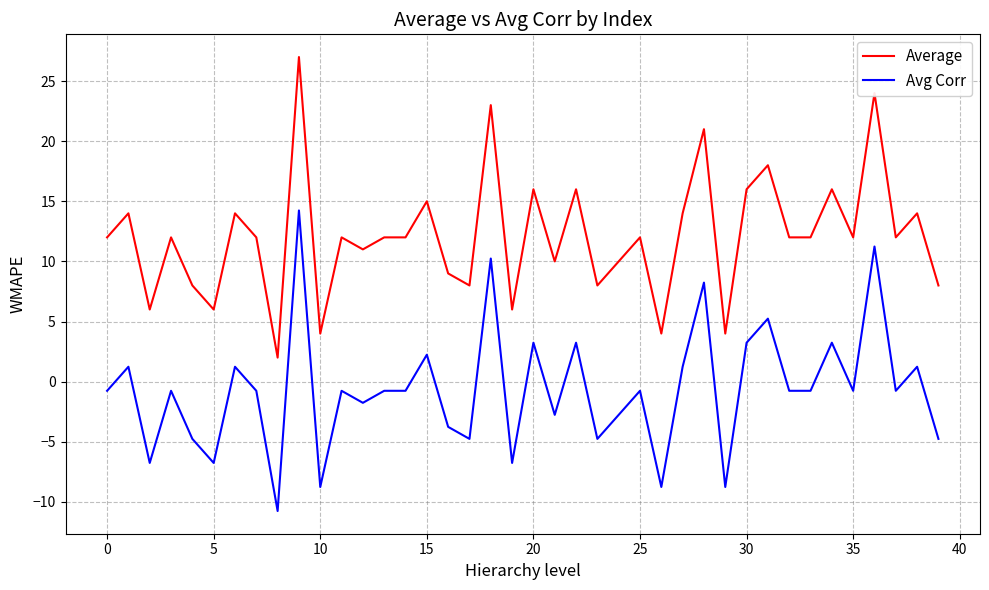

Is this an area chart (filled region under the line)?

No